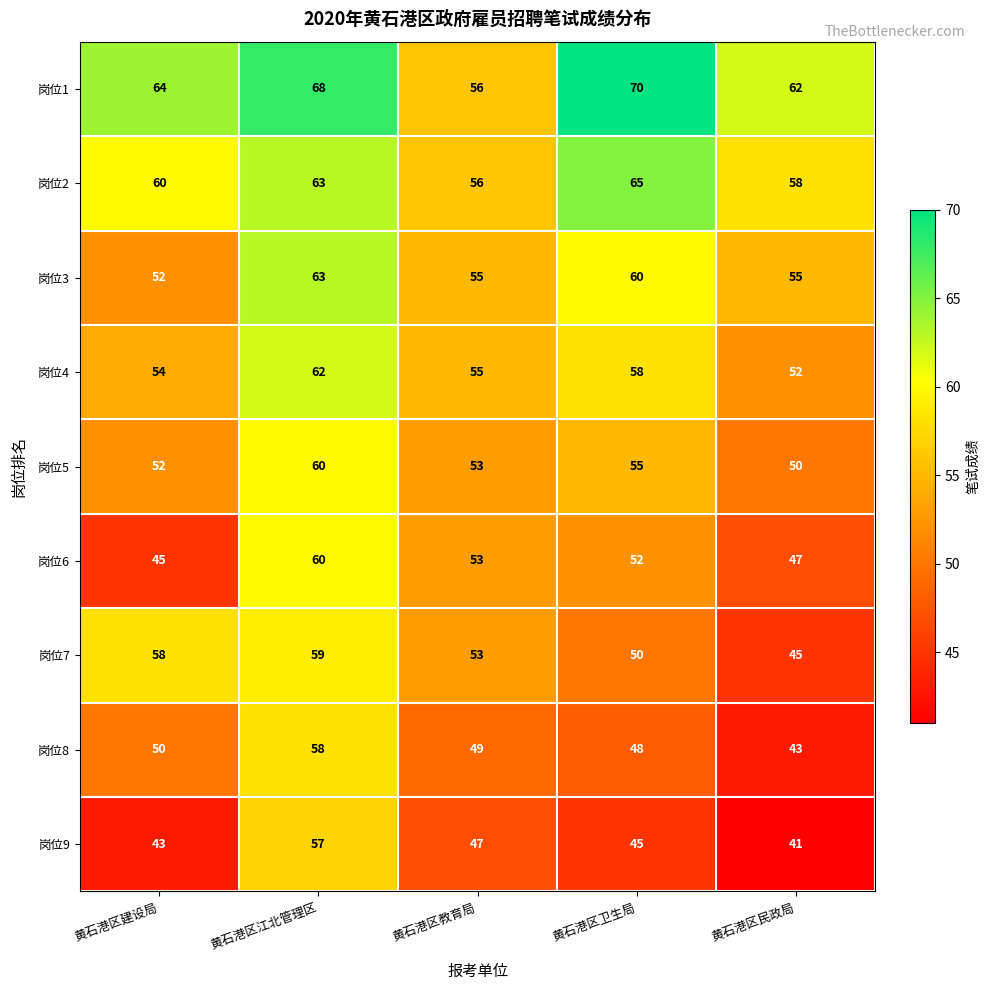

Where is 岗位2 nearest to the value 60?

黄石港区建设局